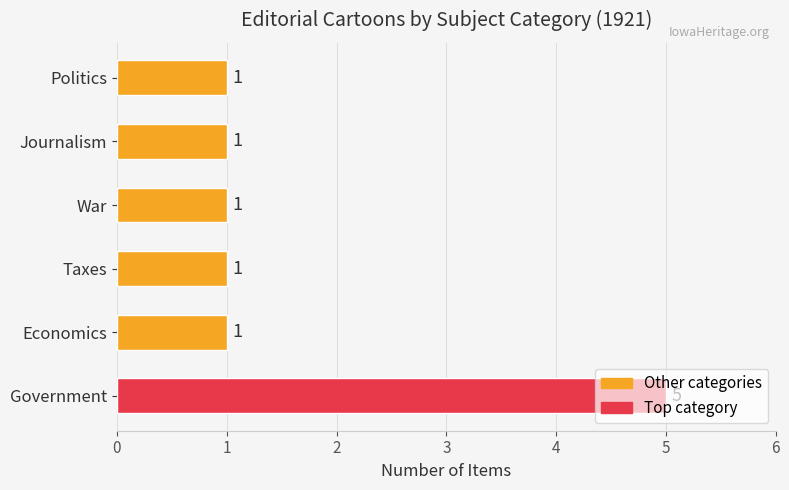

True or false: the data shows 2 at Taxes.

False